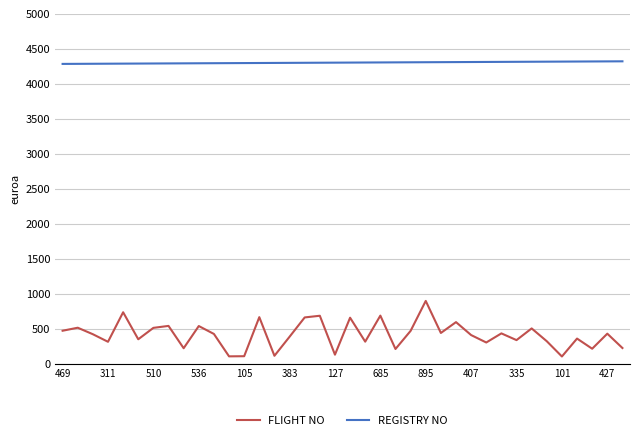

Which series has the largest total across all categories?

REGISTRY NO